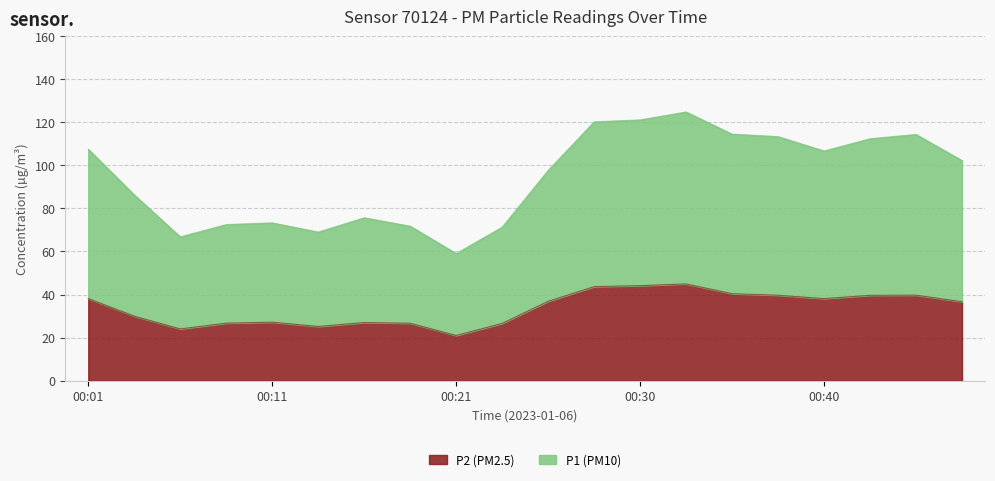

Which category has the highest value in the P2 series?

00:33